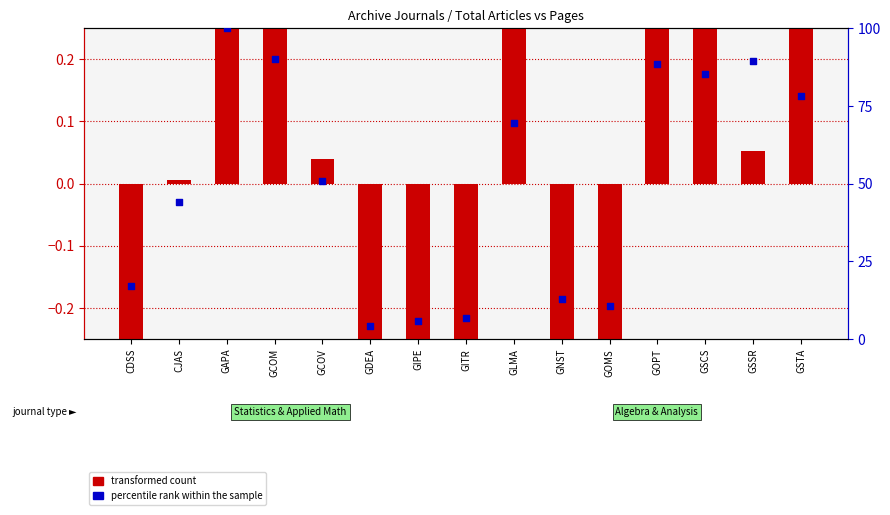

Which series contains the highest Y value?

percentile rank within the sample